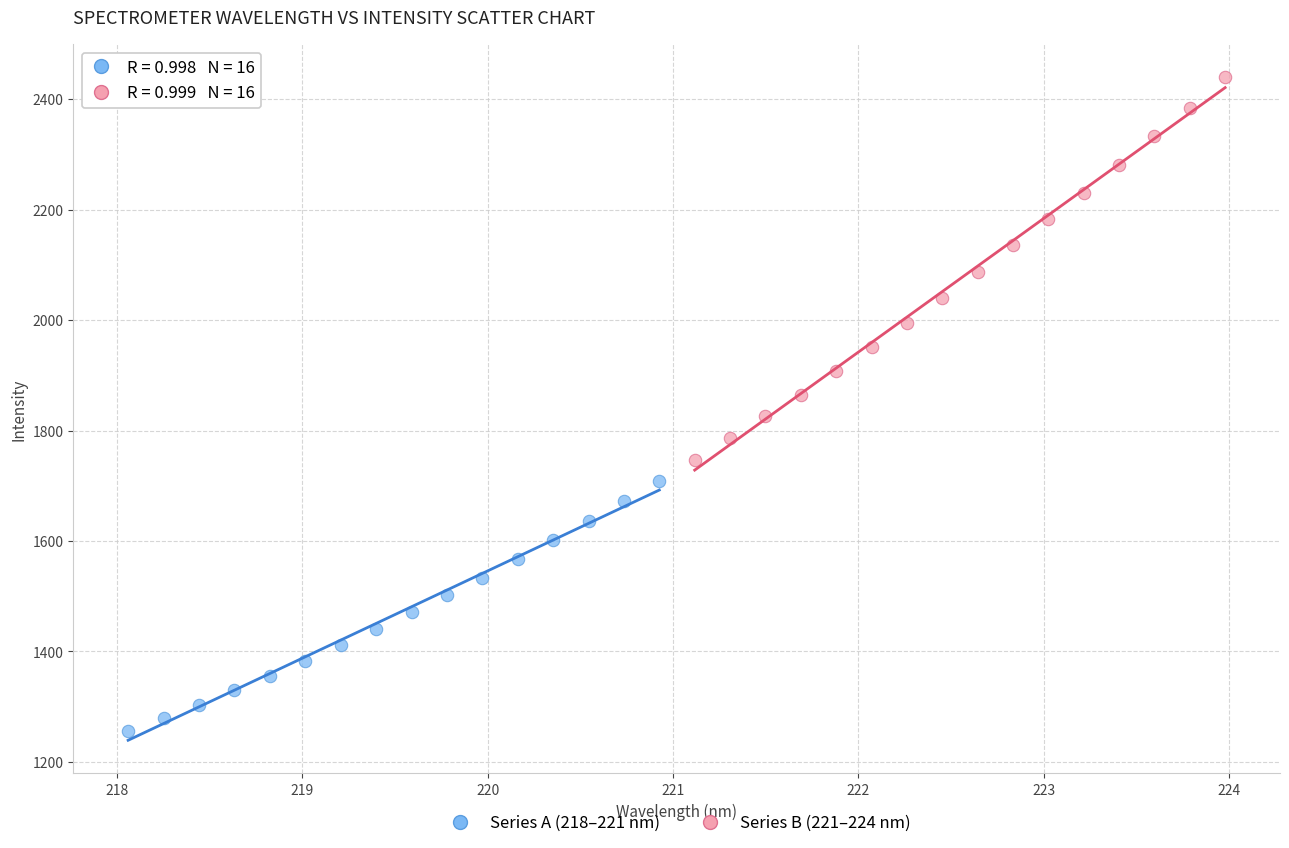

Which series has the widest spread of Y values?

Series B (221–224 nm)